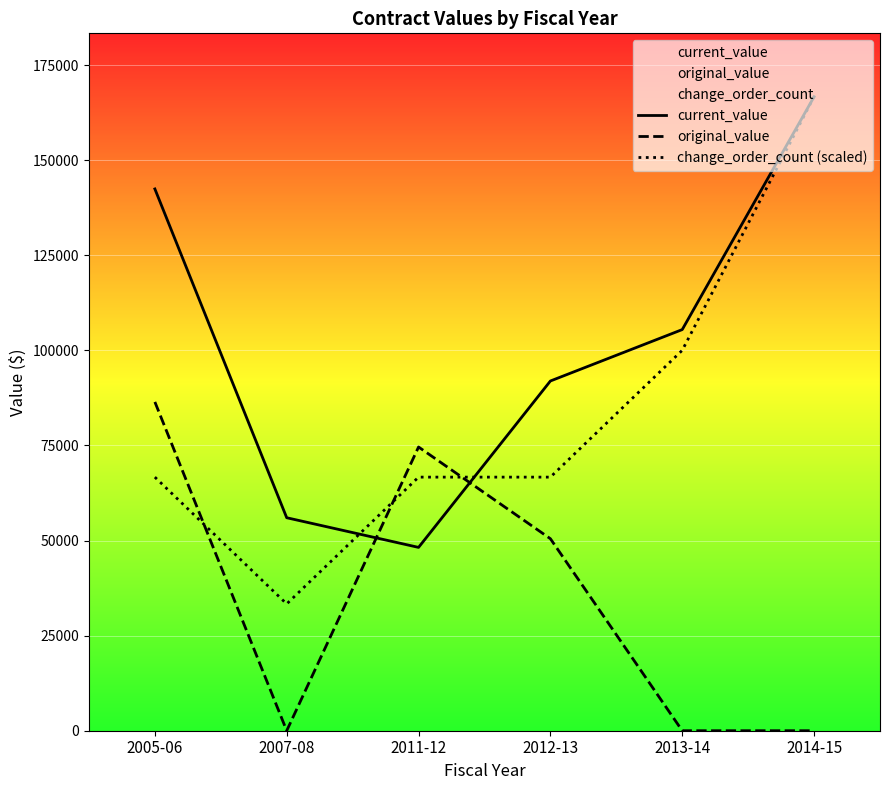

The value of original_value at 2013-14 is -57138.0. True or false?

False